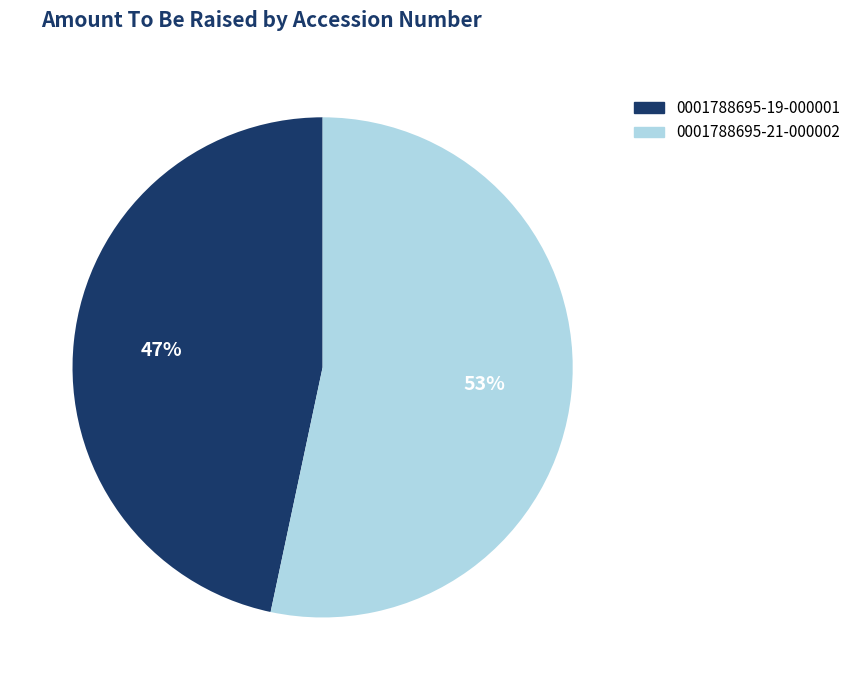

Do 0001788695-21-000002 and 0001788695-19-000001 together represent more than half of the pie?

Yes